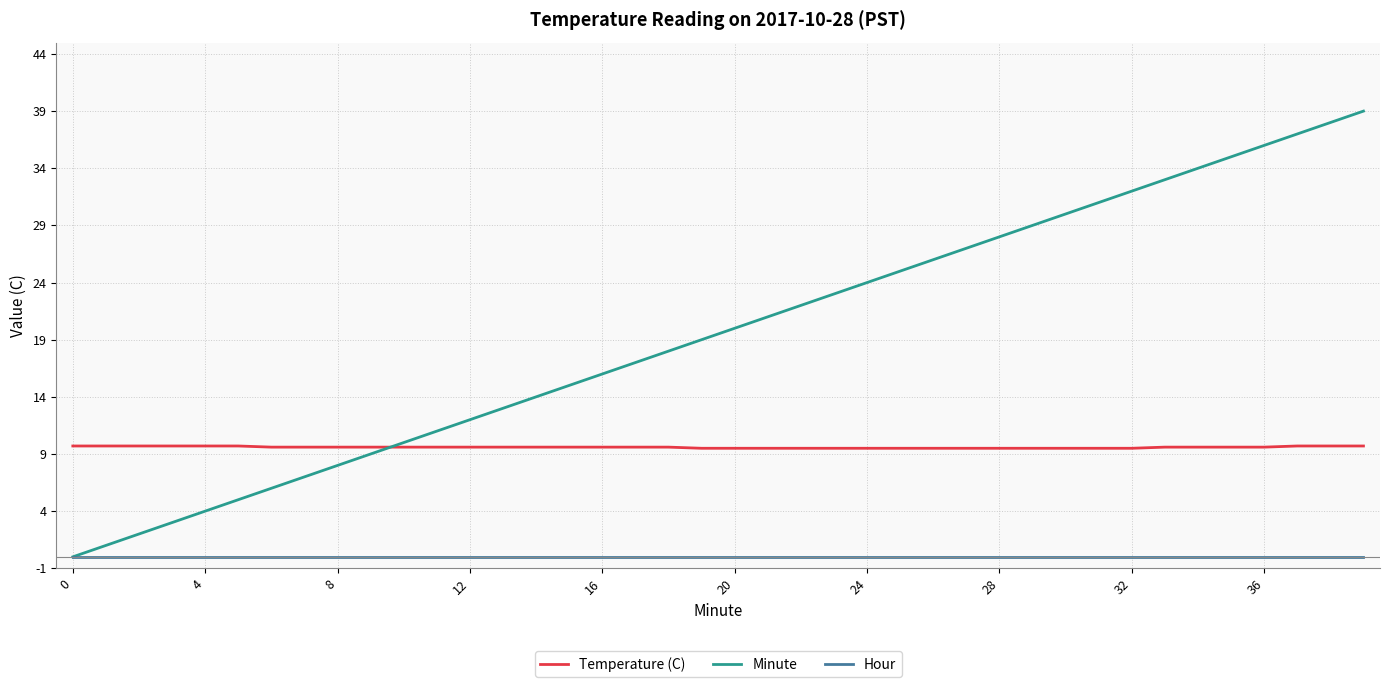

What is the difference between the second highest and minimum values in the Minute series?

38.0